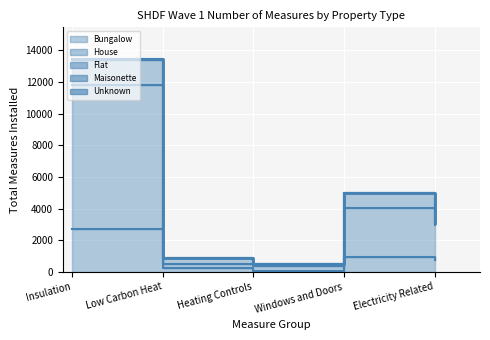

At Windows and Doors, list the series in order from smallest to largest.

Unknown, Maisonette, Bungalow, Flat, House